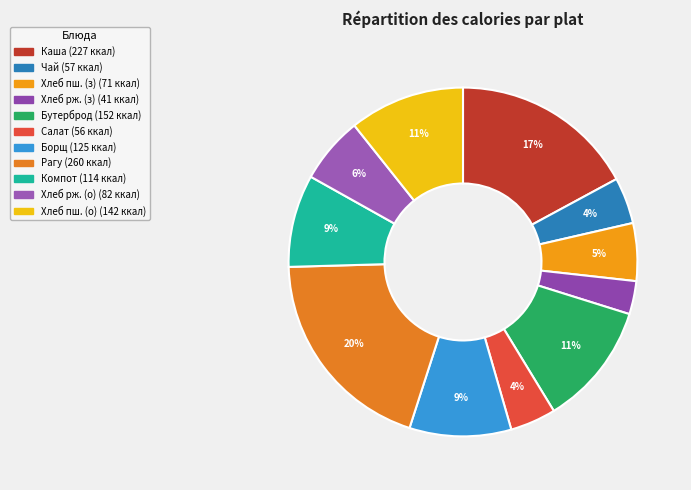

Is there a majority slice in this chart?

No